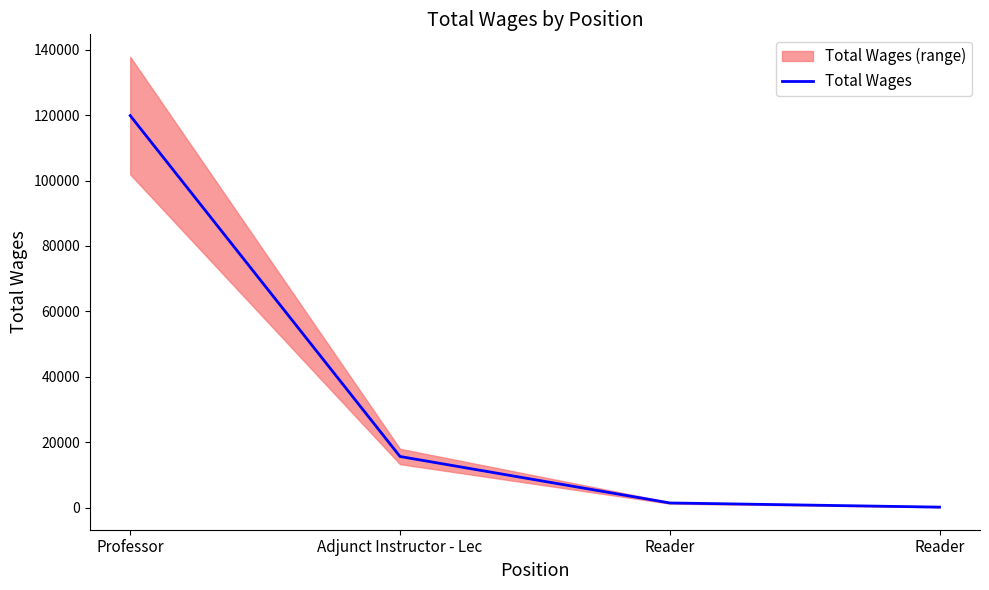

How many data points are above 15637?

1